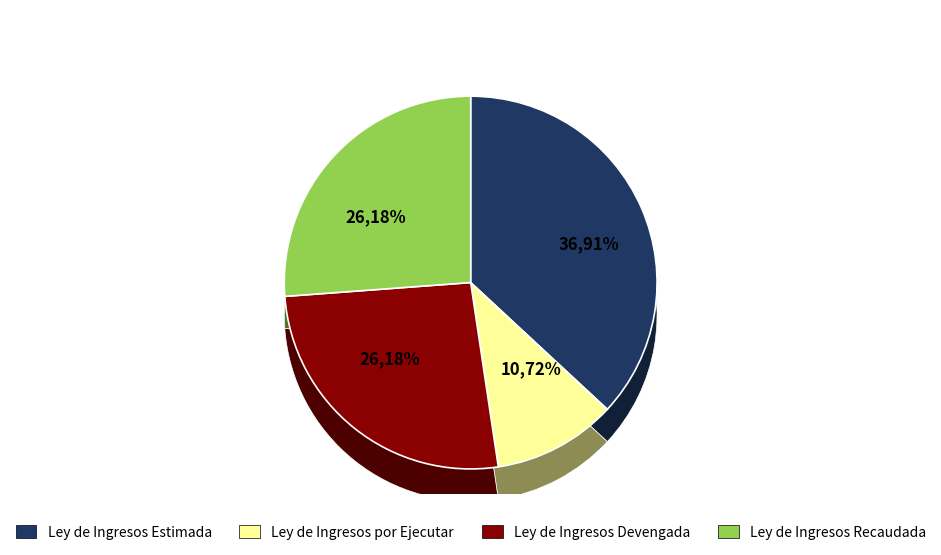

To the nearest percent, what percentage of the pie is Ley de Ingresos Recaudada?

26%